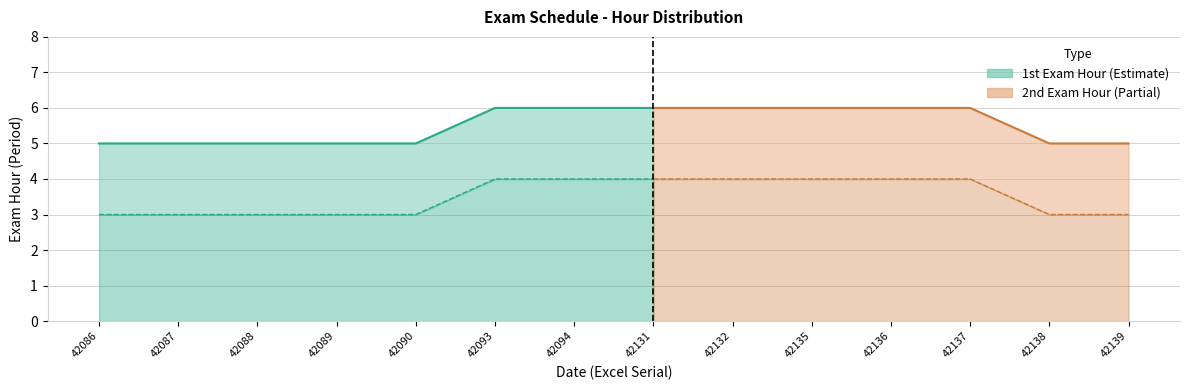

Reading left to right, extract all data points from this chart.

1st Exam Hour: 3	3	3	3	3	4	4	4	4	4	4	4	3	3
2nd Exam Hour: 5	5	5	5	5	6	6	6	6	6	6	6	5	5